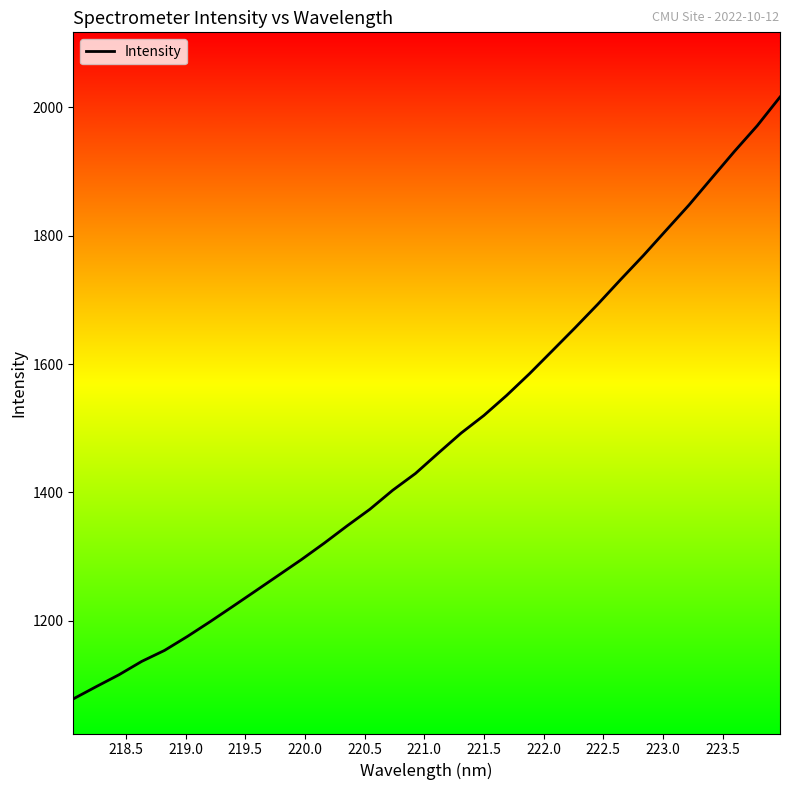

What is the greatest value displayed?

2016.0